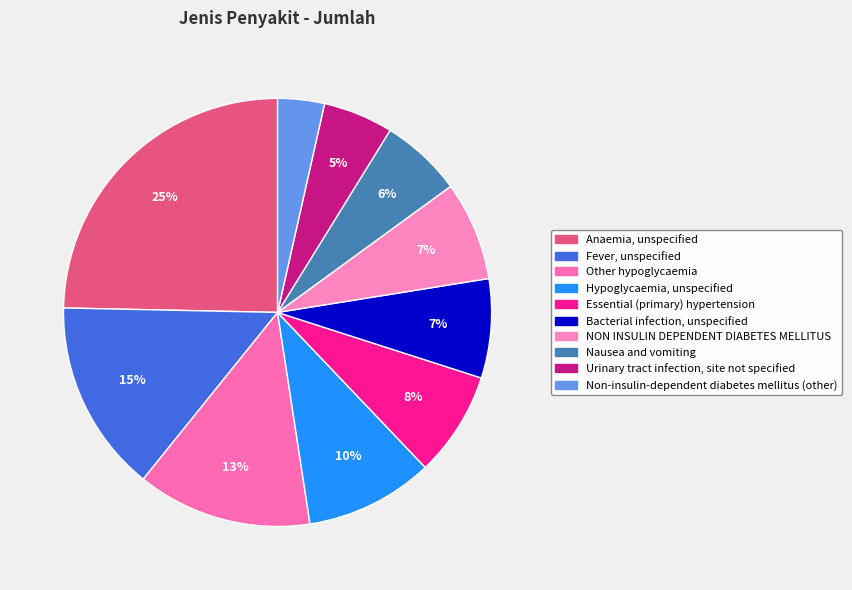

Combined, do Nausea and vomiting and NON INSULIN DEPENDENT DIABETES MELLITUS account for over 50%?

No